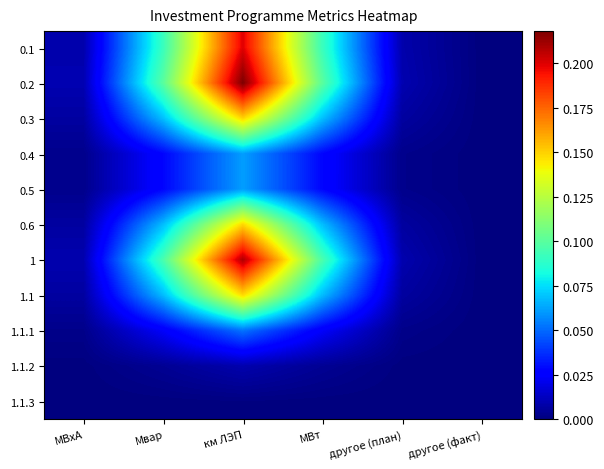

Reading right to left, transcribe all the data shown in this chart.

0.1: другое (факт)=0.0	другое (план)=0.0	МВт=0.1	км ЛЭП=0.2	Мвар=0.1	МВхА=0.0
0.2: другое (факт)=0.0	другое (план)=0.0	МВт=0.1	км ЛЭП=0.2	Мвар=0.1	МВхА=0.0
0.3: другое (факт)=0.0	другое (план)=0.0	МВт=0.1	км ЛЭП=0.1	Мвар=0.1	МВхА=0.0
0.4: другое (факт)=0.0	другое (план)=0.0	МВт=0.0	км ЛЭП=0.1	Мвар=0.0	МВхА=0.0
0.5: другое (факт)=0.0	другое (план)=0.0	МВт=0.0	км ЛЭП=0.1	Мвар=0.0	МВхА=0.0
0.6: другое (факт)=0.0	другое (план)=0.0	МВт=0.1	км ЛЭП=0.1	Мвар=0.1	МВхА=0.0
1: другое (факт)=0.0	другое (план)=0.0	МВт=0.1	км ЛЭП=0.2	Мвар=0.1	МВхА=0.0
1.1: другое (факт)=0.0	другое (план)=0.0	МВт=0.1	км ЛЭП=0.1	Мвар=0.1	МВхА=0.0
1.1.1: другое (факт)=0.0	другое (план)=0.0	МВт=0.0	км ЛЭП=0.1	Мвар=0.0	МВхА=0.0
1.1.2: другое (факт)=0.0	другое (план)=0.0	МВт=0.0	км ЛЭП=0.0	Мвар=0.0	МВхА=0.0
1.1.3: другое (факт)=0.0	другое (план)=0.0	МВт=0.0	км ЛЭП=0.0	Мвар=0.0	МВхА=0.0